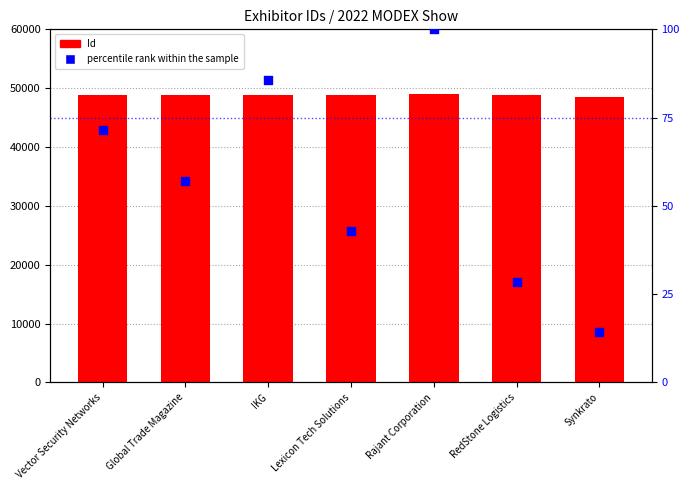

Is the value of percentile rank within the sample at Lexicon Tech Solutions greater than the value of Id at IKG?

No